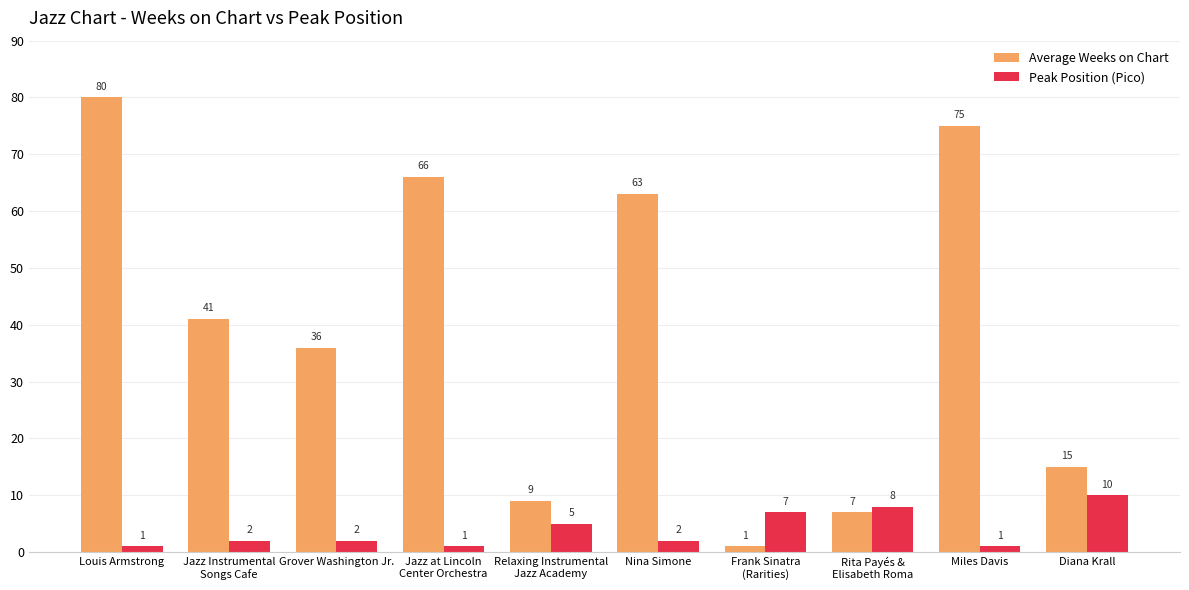

At which label does Average Weeks on Chart first exceed 41?

Louis Armstrong